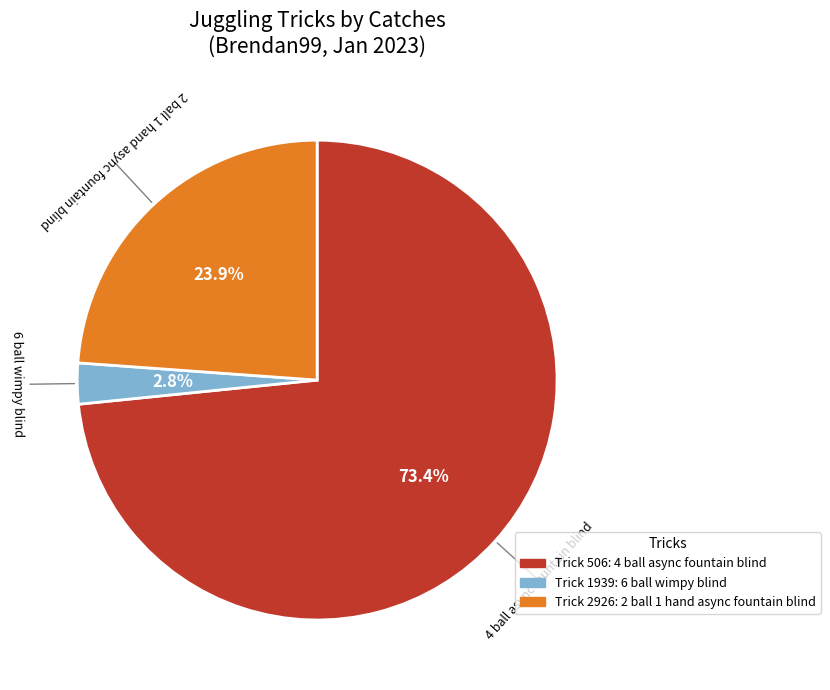

Count the number of slices in the pie.

3